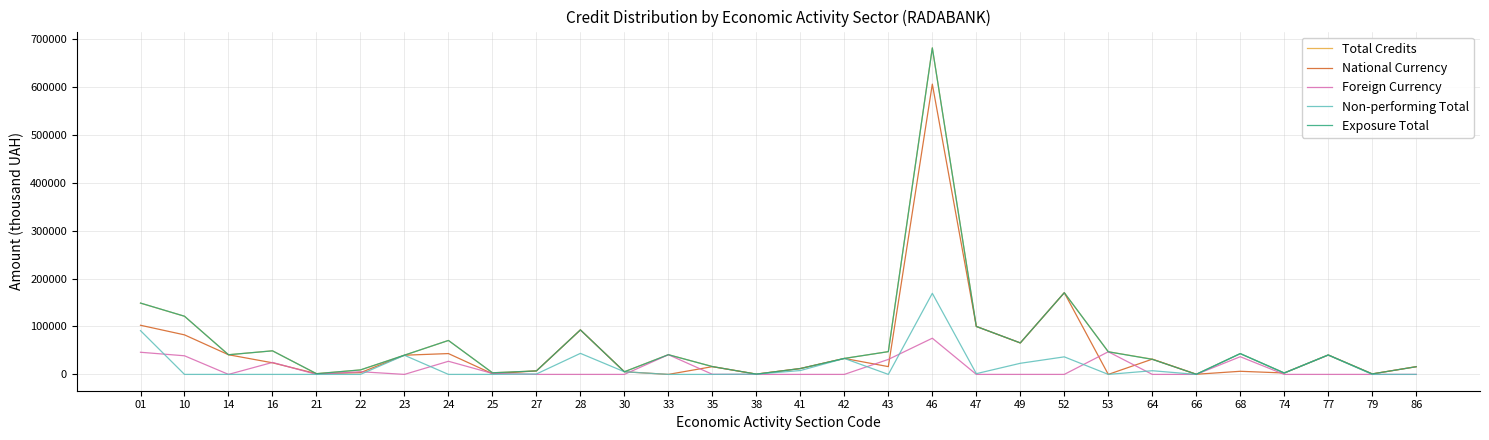

The value of Non-performing Total at 77 is 40510. True or false?

True